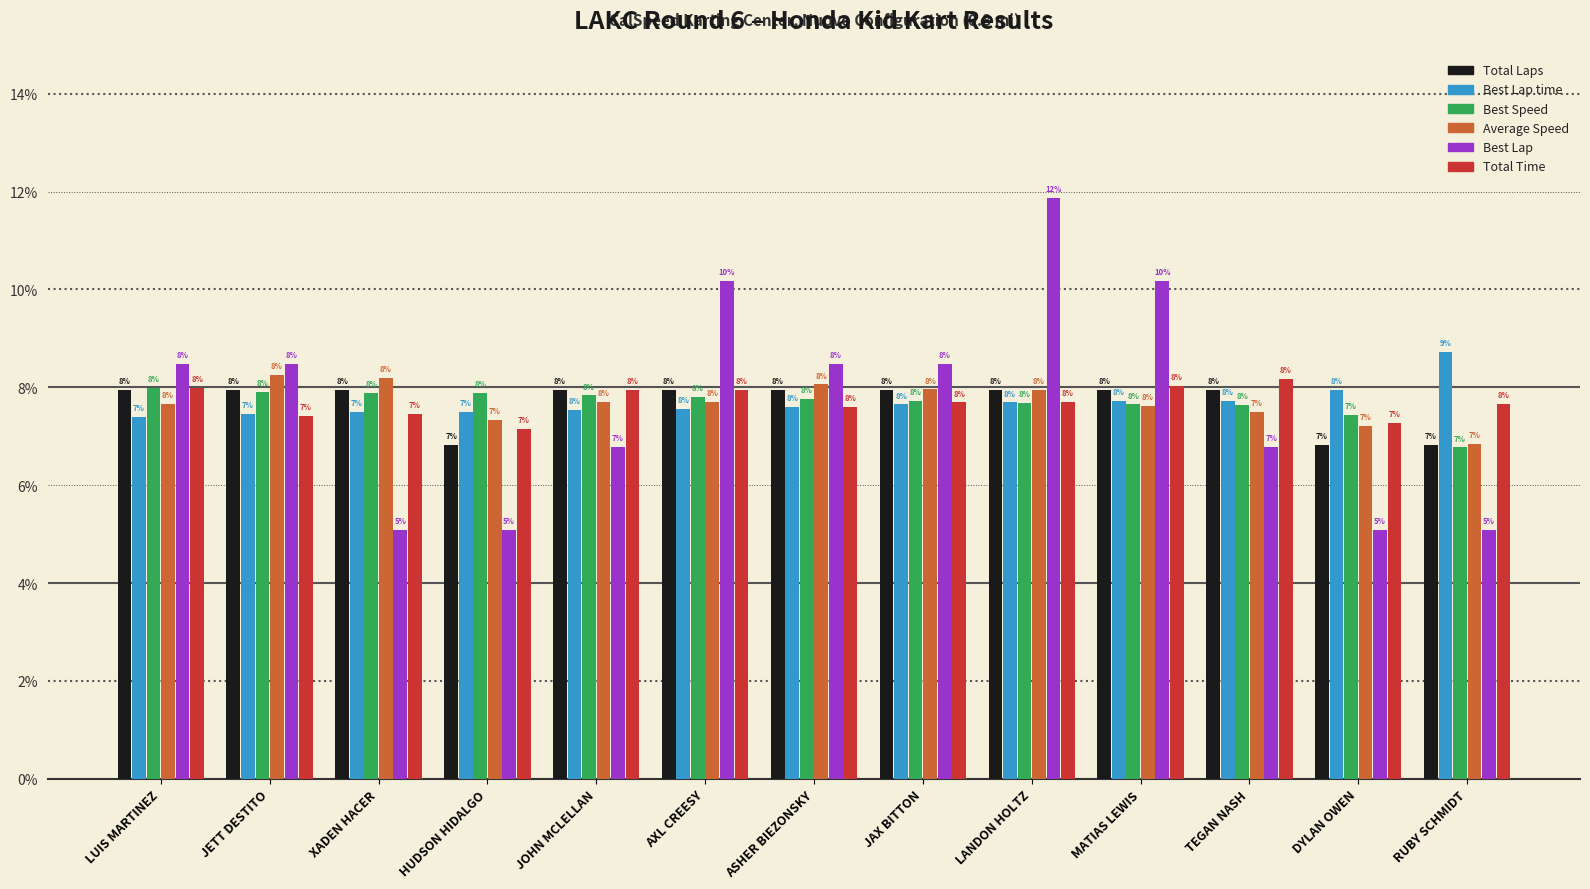

What are all the series names shown in the legend?

Total Laps, Best Lap time, Best Speed, Average Speed, Best Lap, Total Time